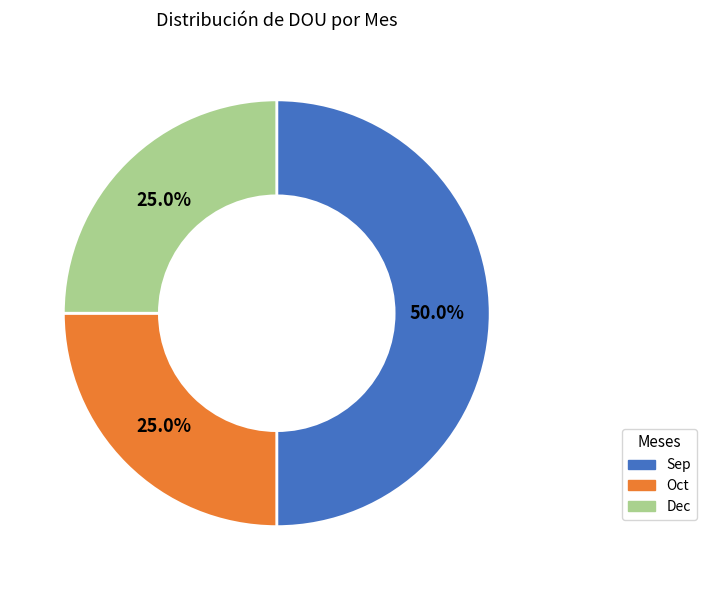

To the nearest percent, what is the difference between the largest and smallest slice percentages?

25%